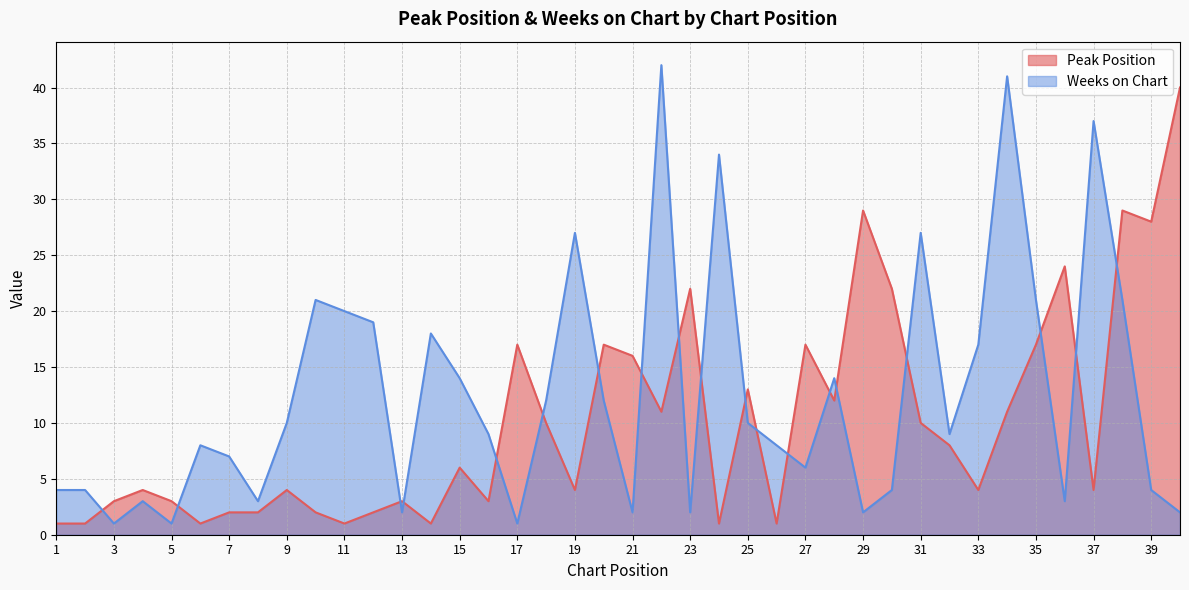

Reading left to right, what are all the values shown in this chart?

Peak Position: 1	1	3	4	3	1	2	2	4	2	1	2	3	1	6	3	17	10	4	17	16	11	22	1	13	1	17	12	29	22	10	8	4	11	17	24	4	29	28	40
Weeks on Chart: 4	4	1	3	1	8	7	3	10	21	20	19	2	18	14	9	1	12	27	12	2	42	2	34	10	8	6	14	2	4	27	9	17	41	21	3	37	21	4	2